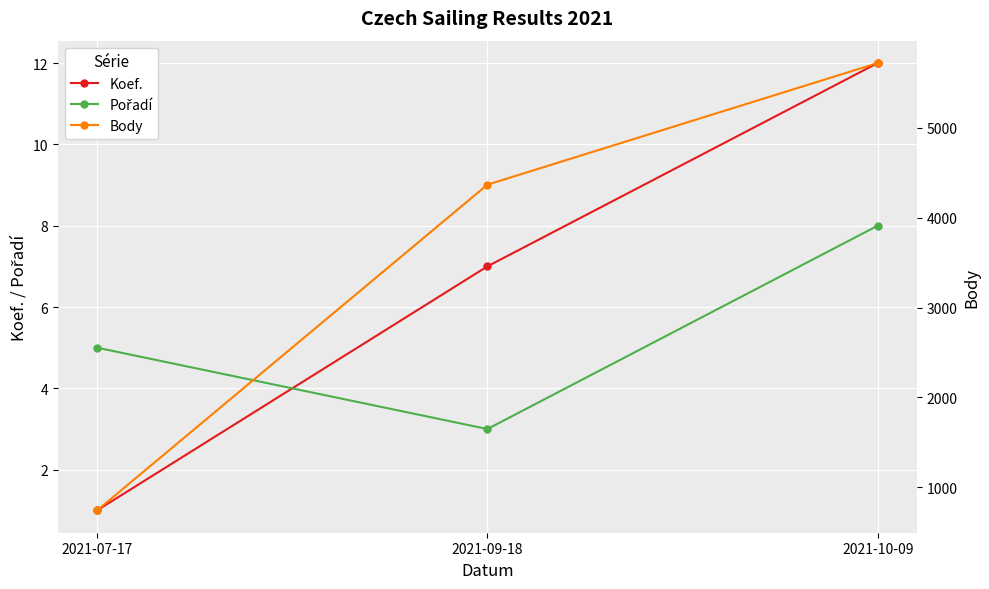

The Koef. series shows 7 at 2021-09-18. True or false?

True